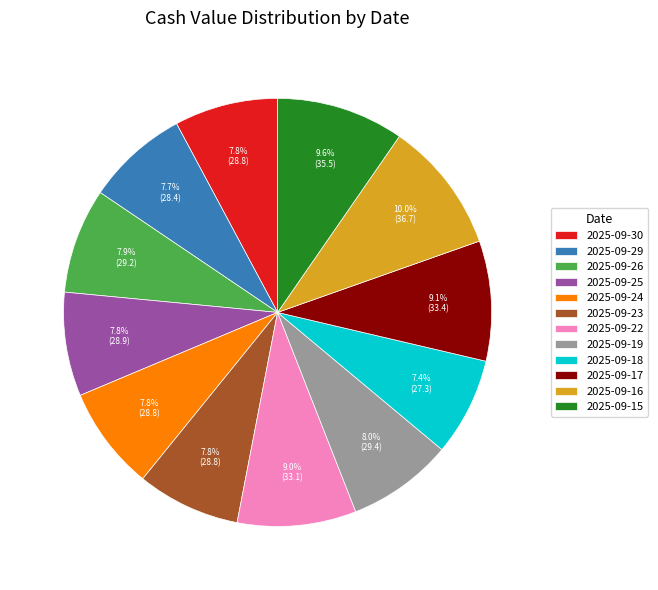

Count the number of slices in the pie.

12